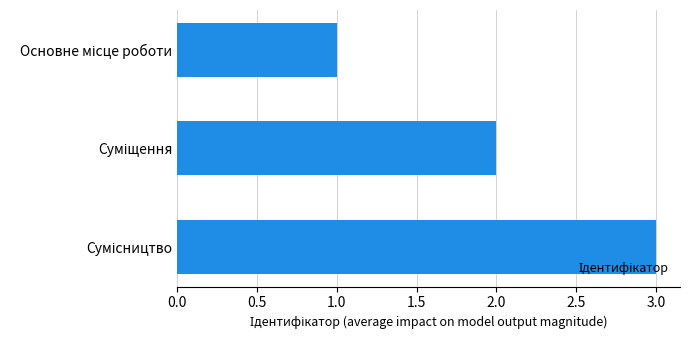

What is the greatest value displayed?

3